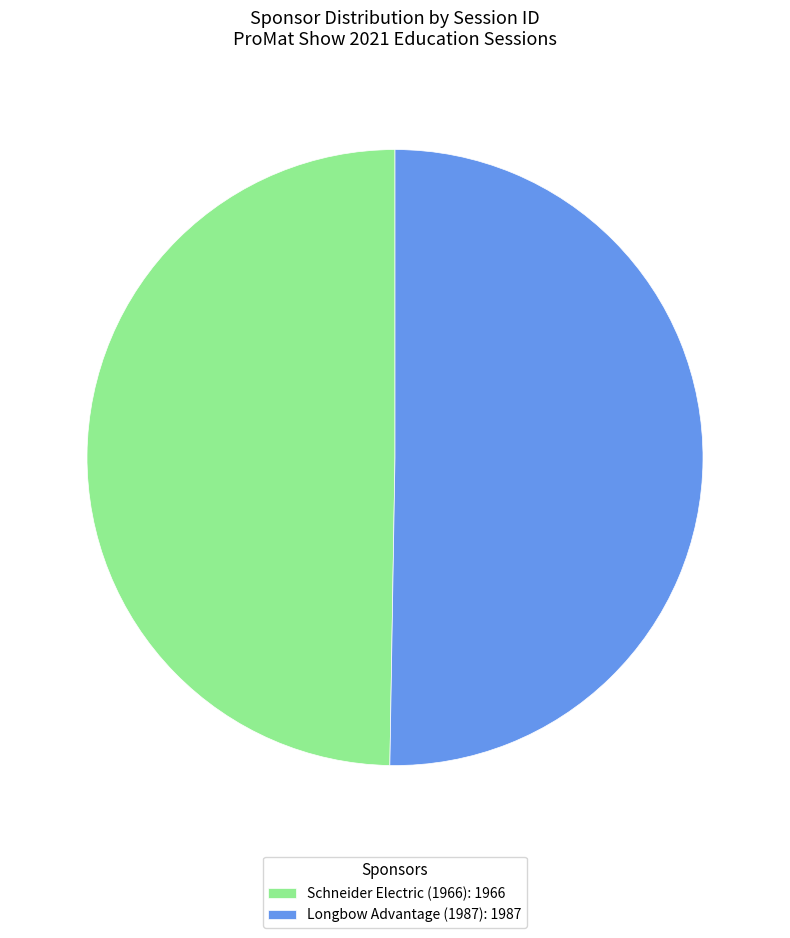

Which has a higher value, Schneider Electric (1966) or Longbow Advantage (1987)?

Longbow Advantage (1987)